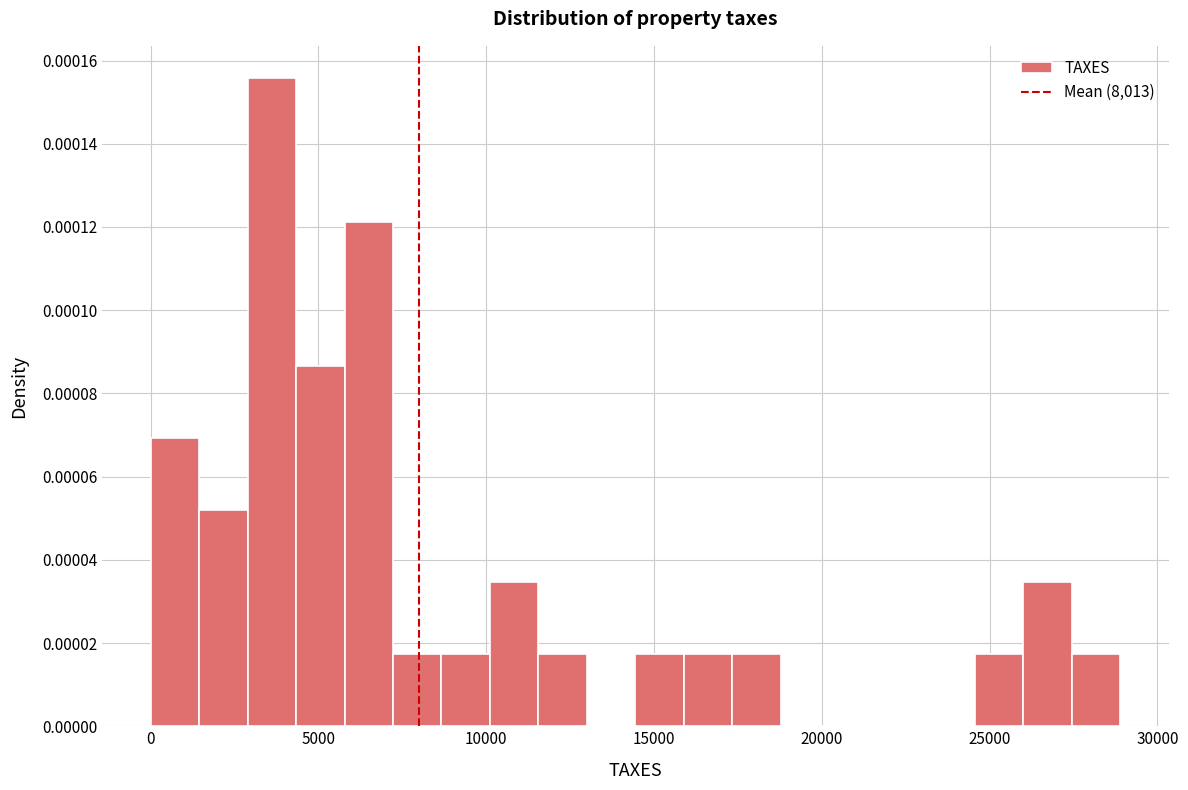

Read against the x-axis, roughly where is the centre of the tallest bar?

3500